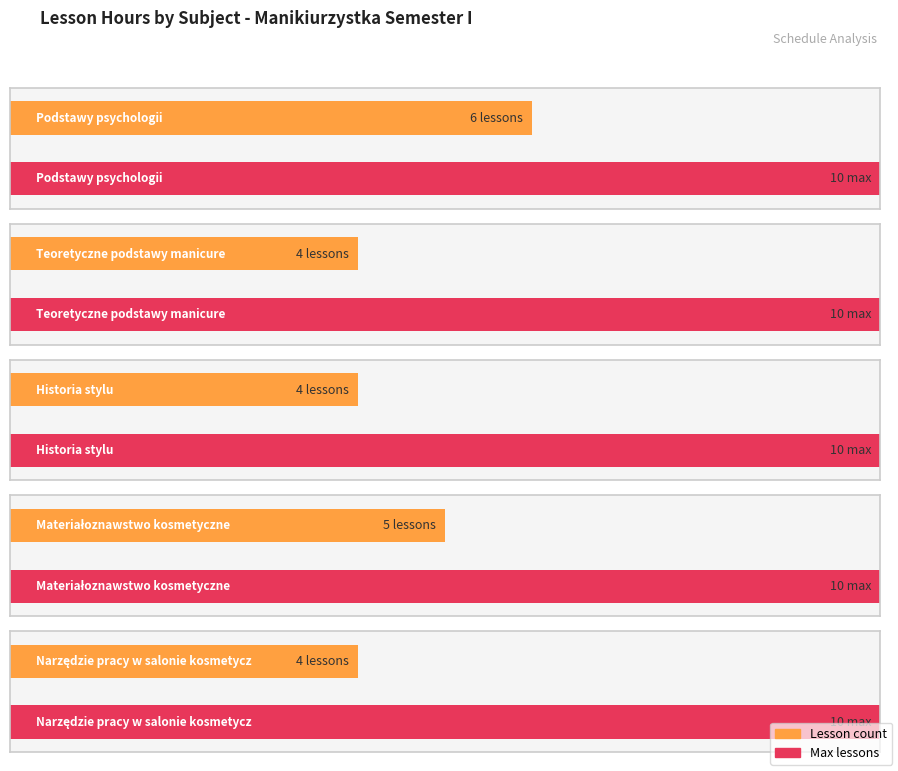

Are the bars grouped side by side (vs. stacked)?

No